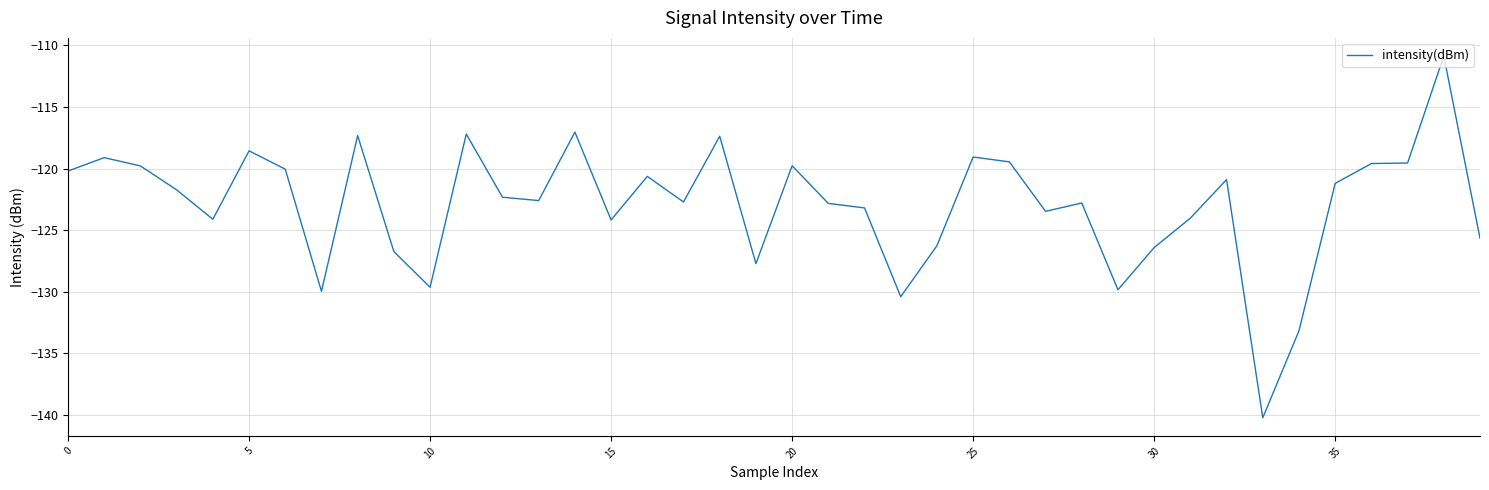

What is the greatest value displayed?

-110.9